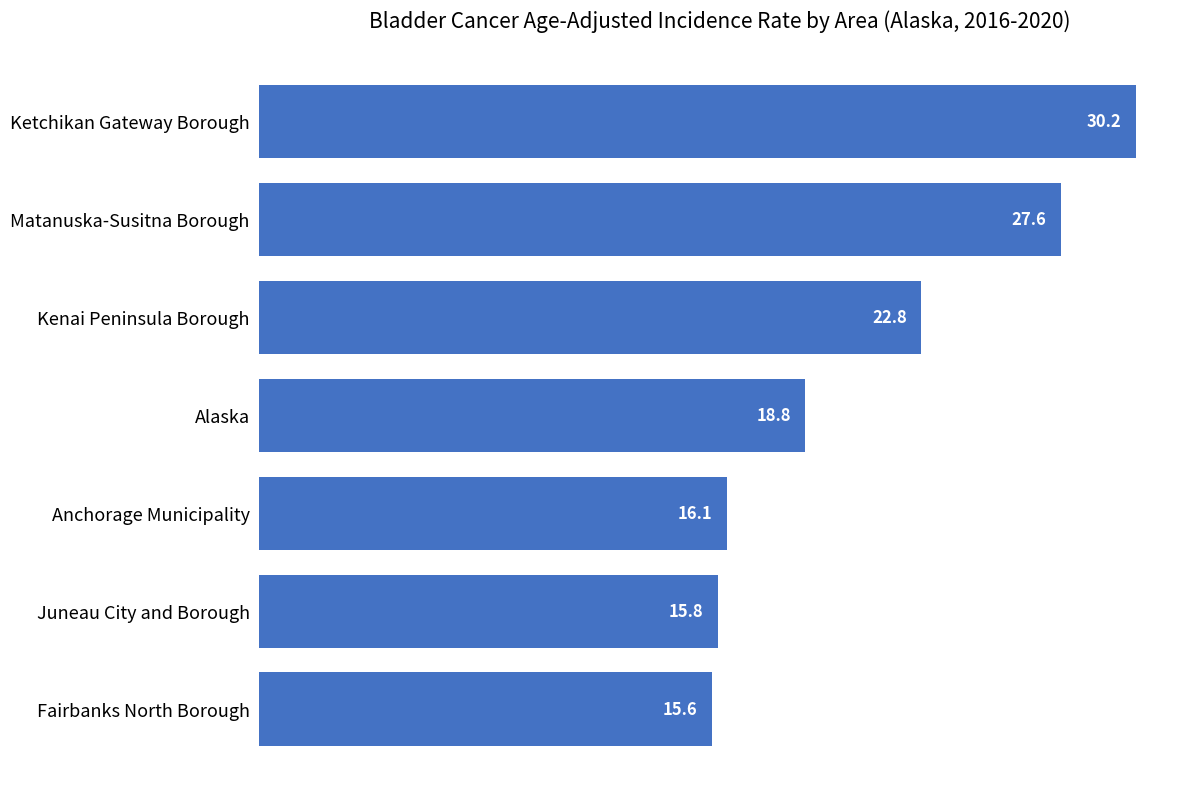

Which label corresponds to the smallest value in the chart?

Fairbanks North Borough